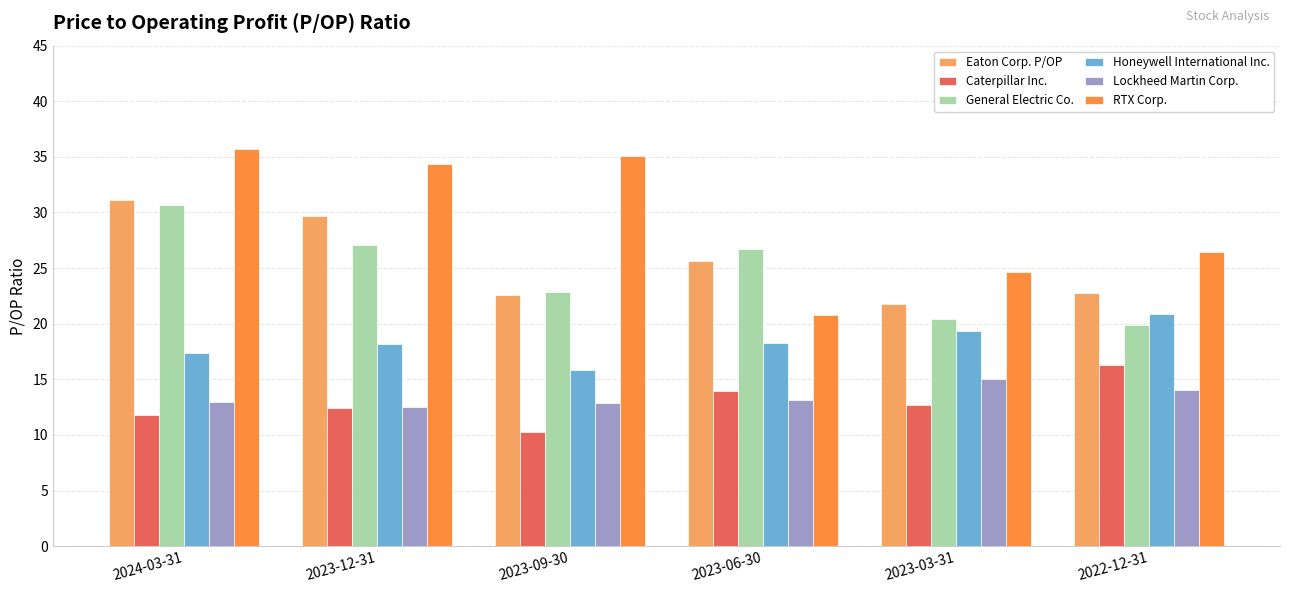

What is the maximum value shown in the chart?

35.7